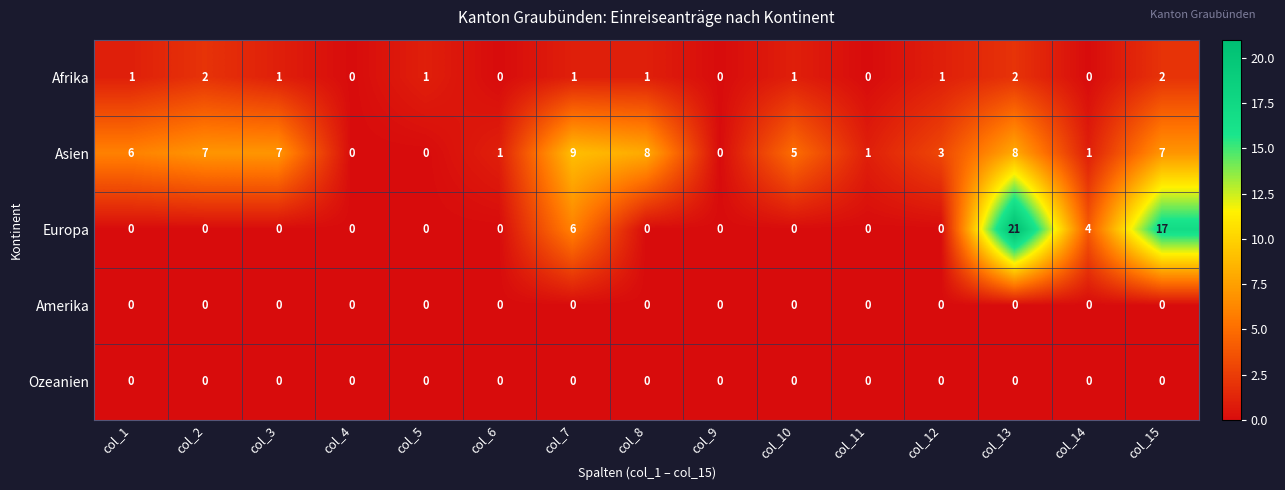

Which series has the largest total across all categories?

Asien